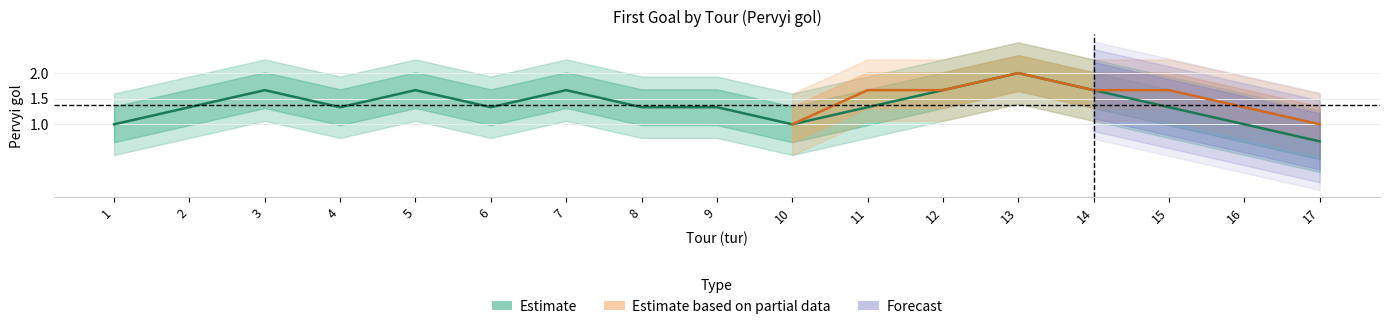

What is the minimum value for Pervyi_gol_odd?

1